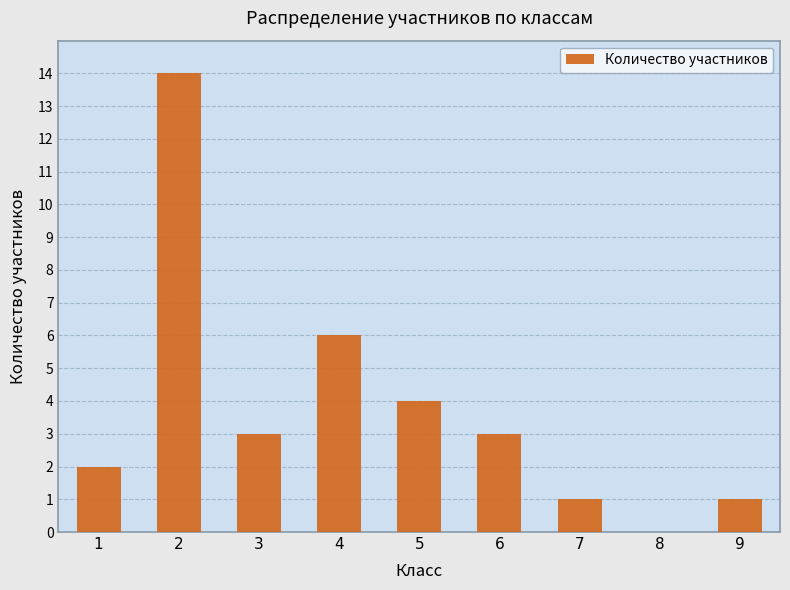

How many positive values are there?

8